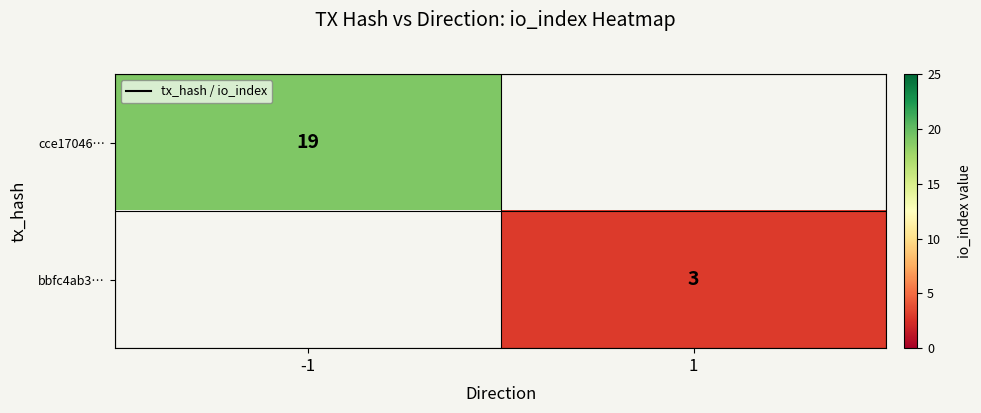

Is it true that cce17046… equals 19 at -1?

True